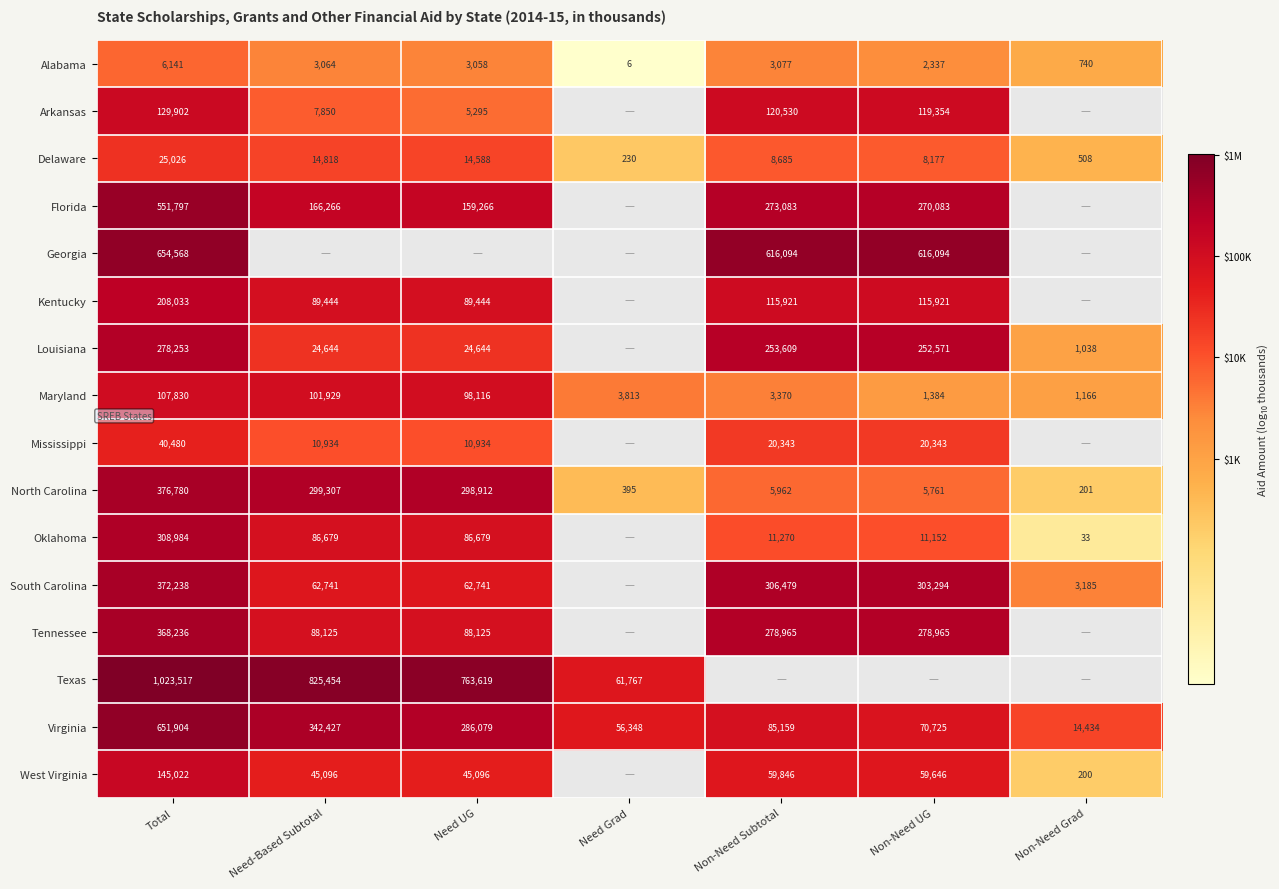

Which category has the lowest value across all series?

Need Grad